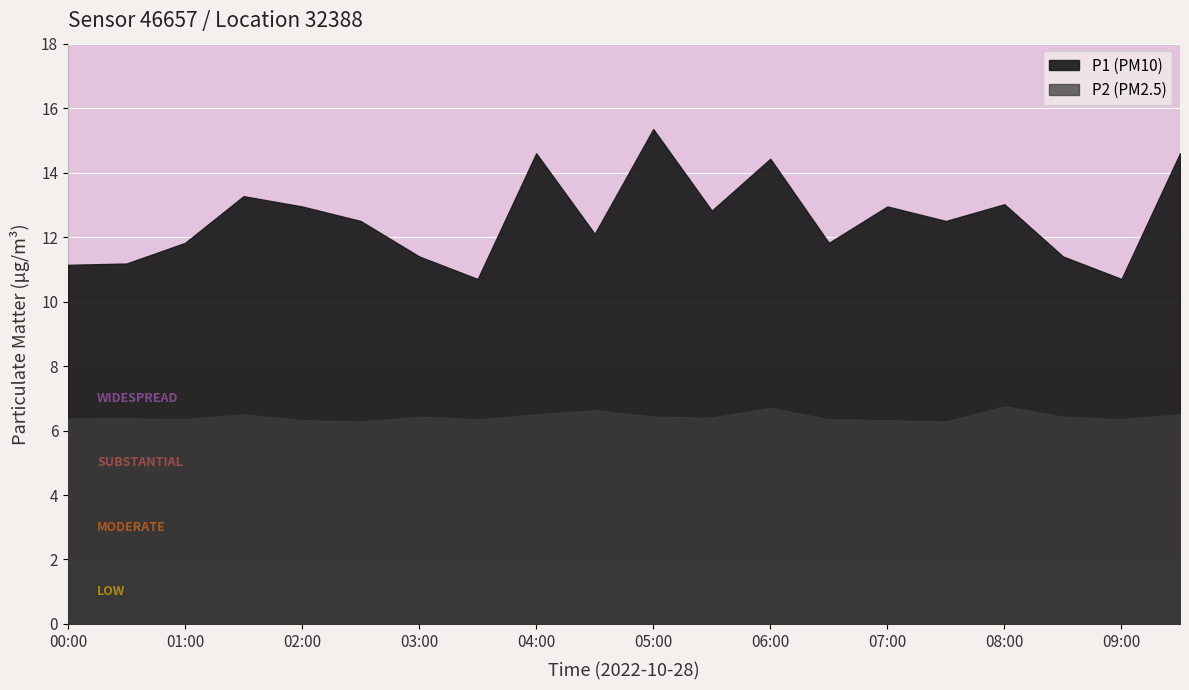

What position from the right is 02:30?

15